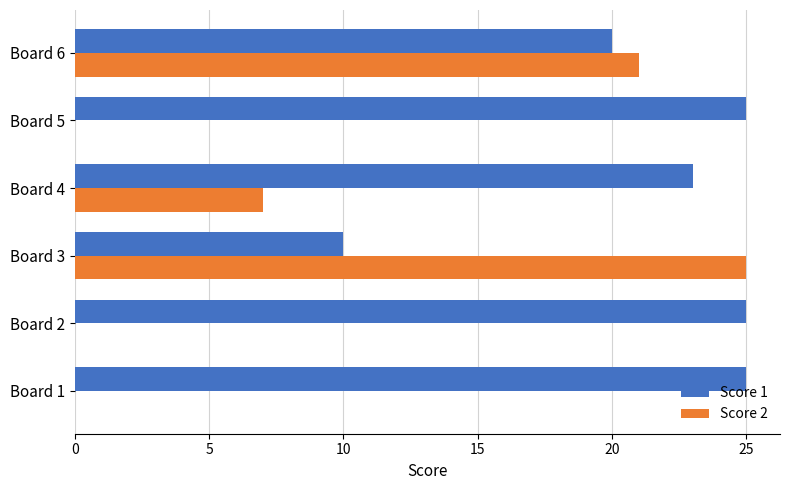

Is the value of Score 2 at Board 6 greater than the value of Score 1 at Board 2?

No